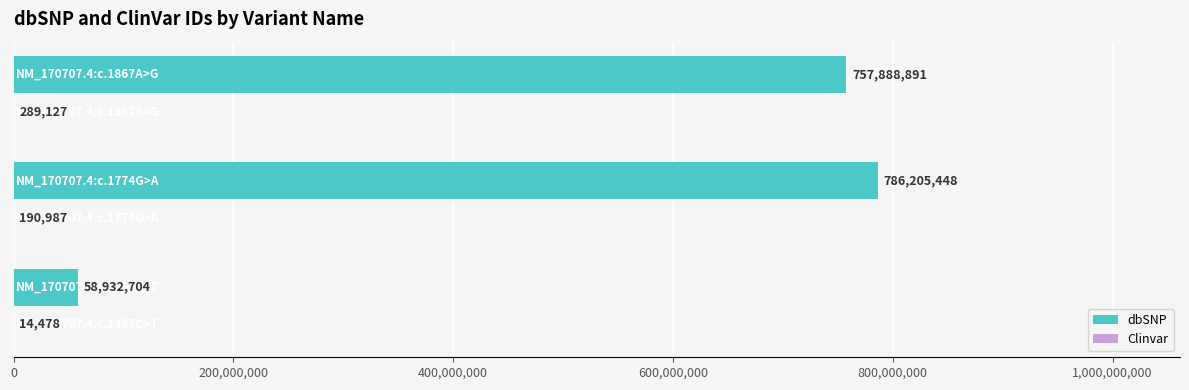

What is the highest value of the dbSNP series?

786205448